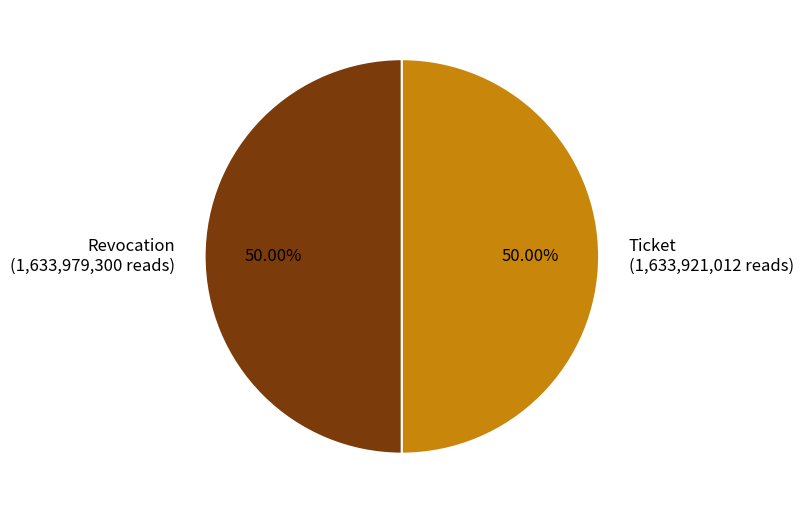

What is the ratio of the value at Revocation (1,633,979,300 reads) to the value at Ticket (1,633,921,012 reads)?

1.0